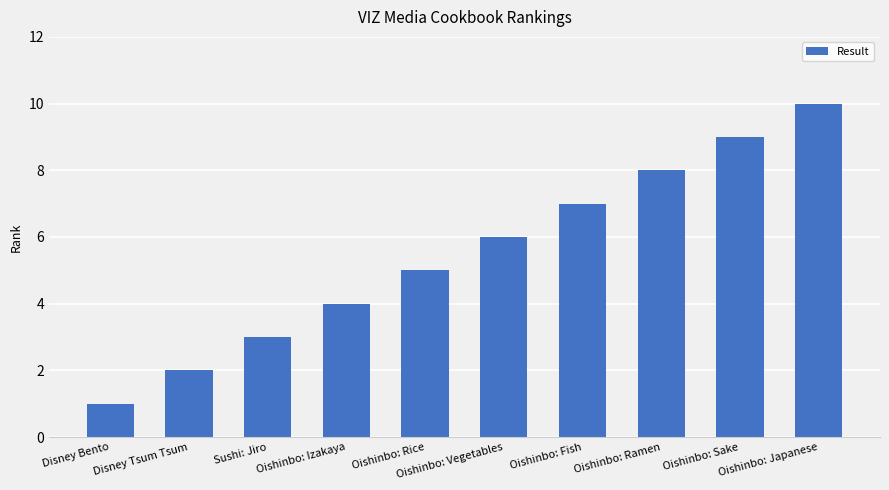

Which category has the lowest value across all series?

Disney Bento